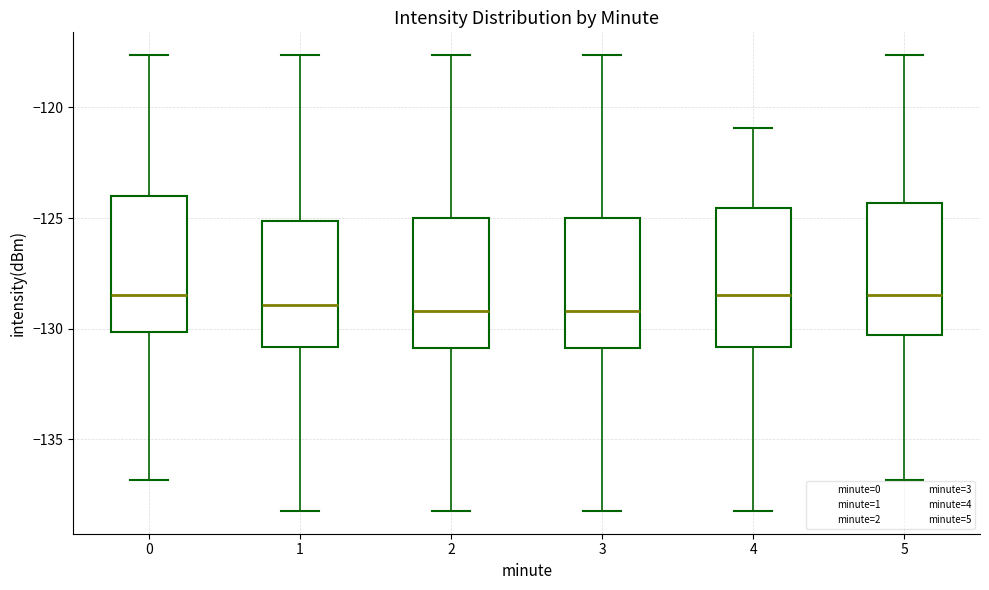

Where is the upper edge of the box at x = 2 on the y-axis? The values are not printed on the chart, so give them approximately, as read against the axis.

-125.0